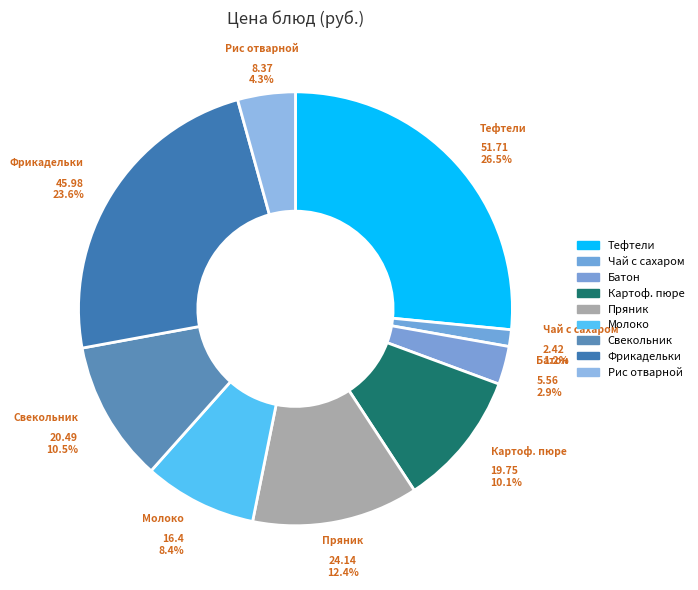

Is there a majority slice in this chart?

No